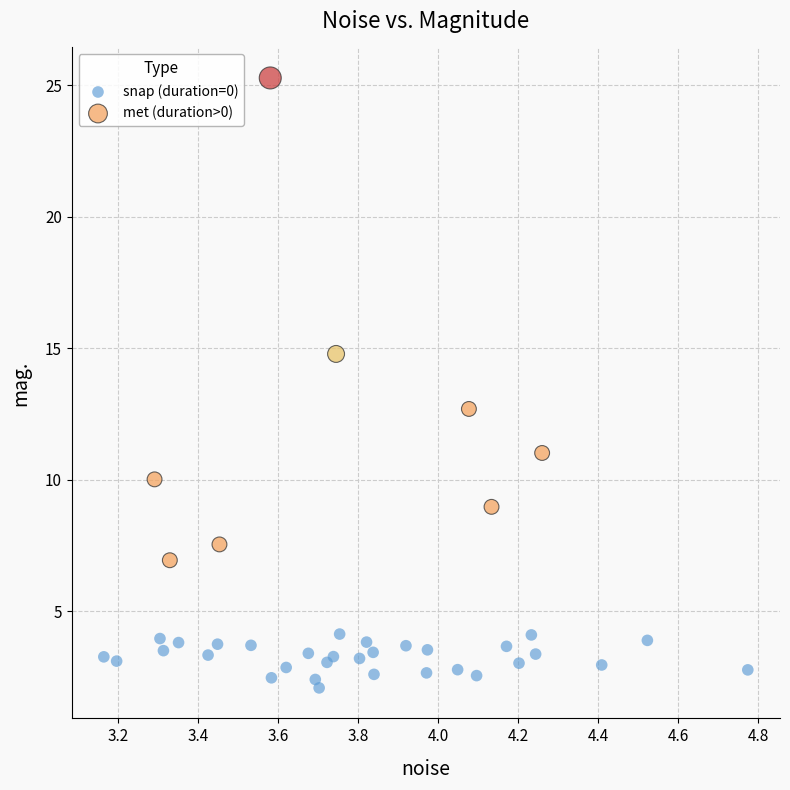

Which series contains the highest Y value?

met (duration>0)